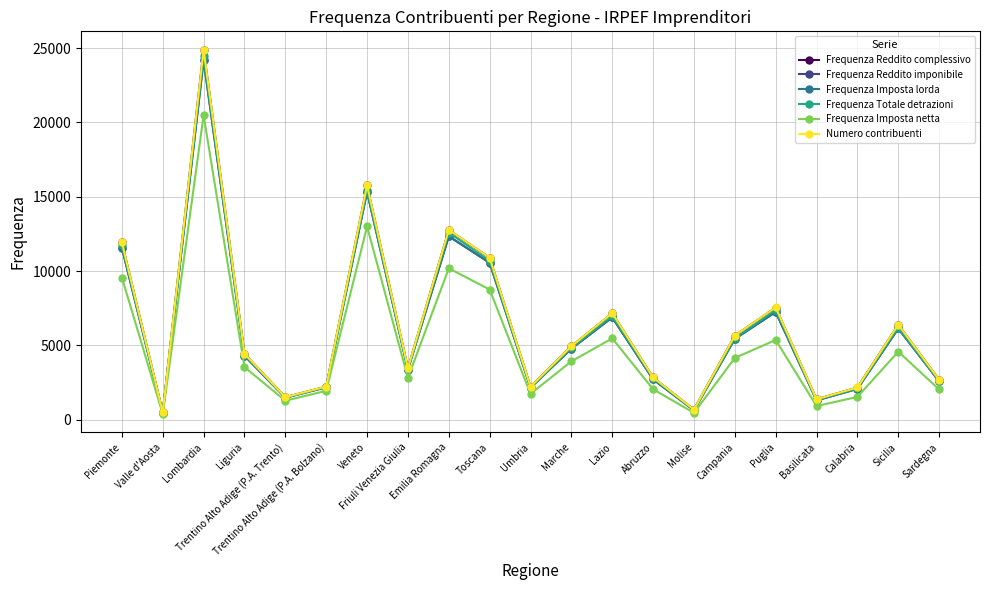

Which series has the widest spread of values?

Numero contribuenti